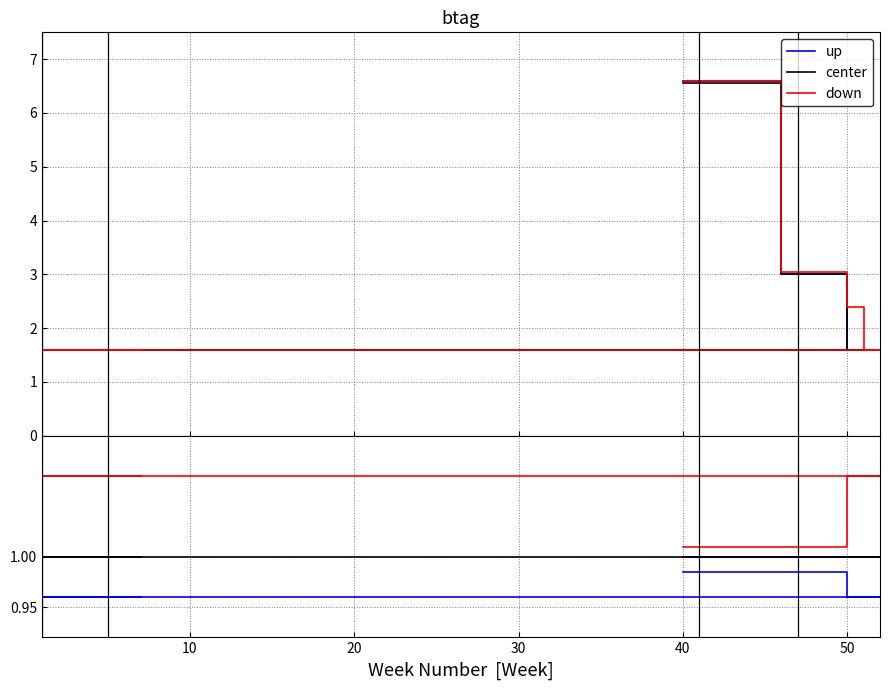

What is the difference between the second highest and second lowest values in the down series?

0.1